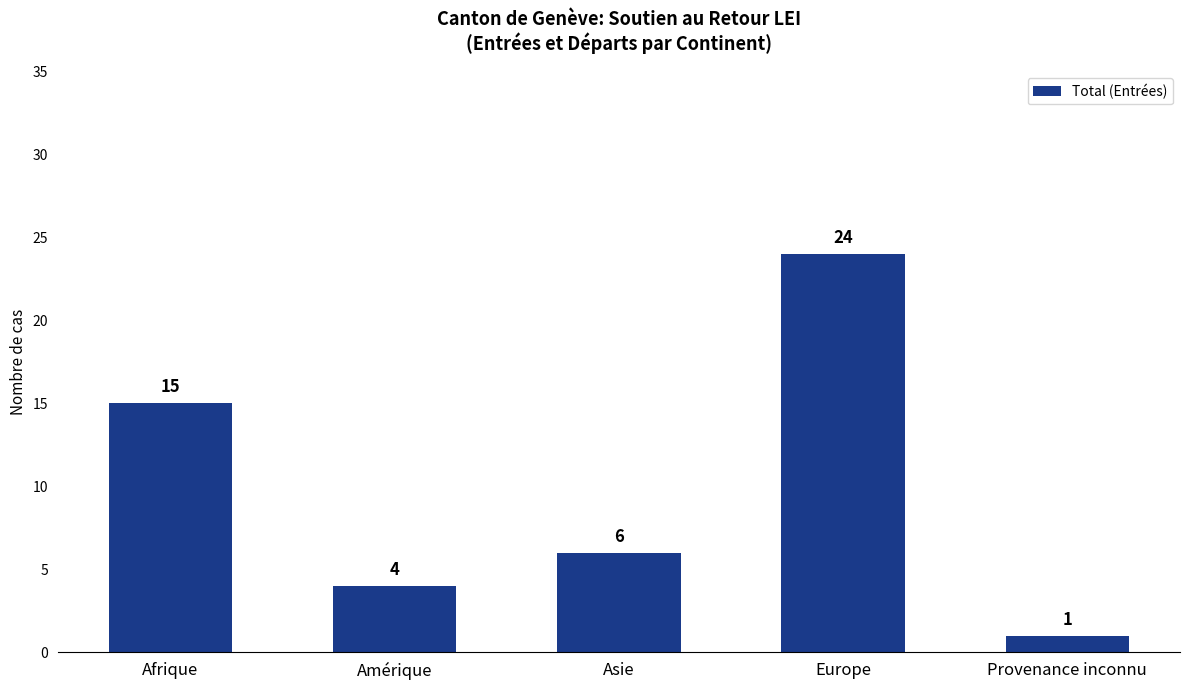

What is the sum of all values?

50